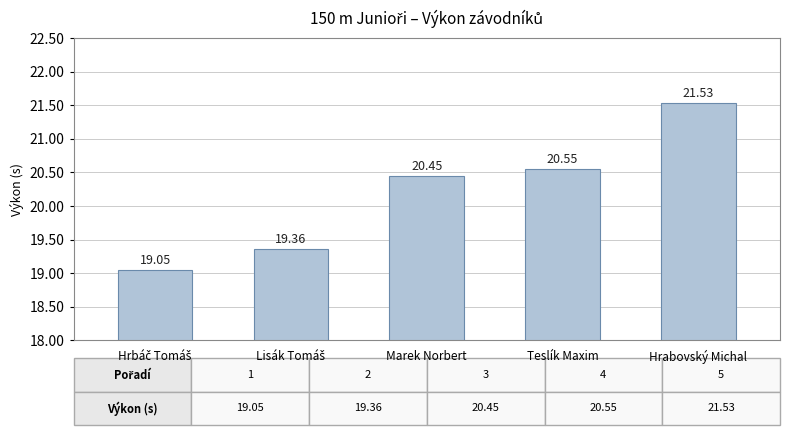

At which category does the chart reach its peak across all series?

Hrabovský Michal